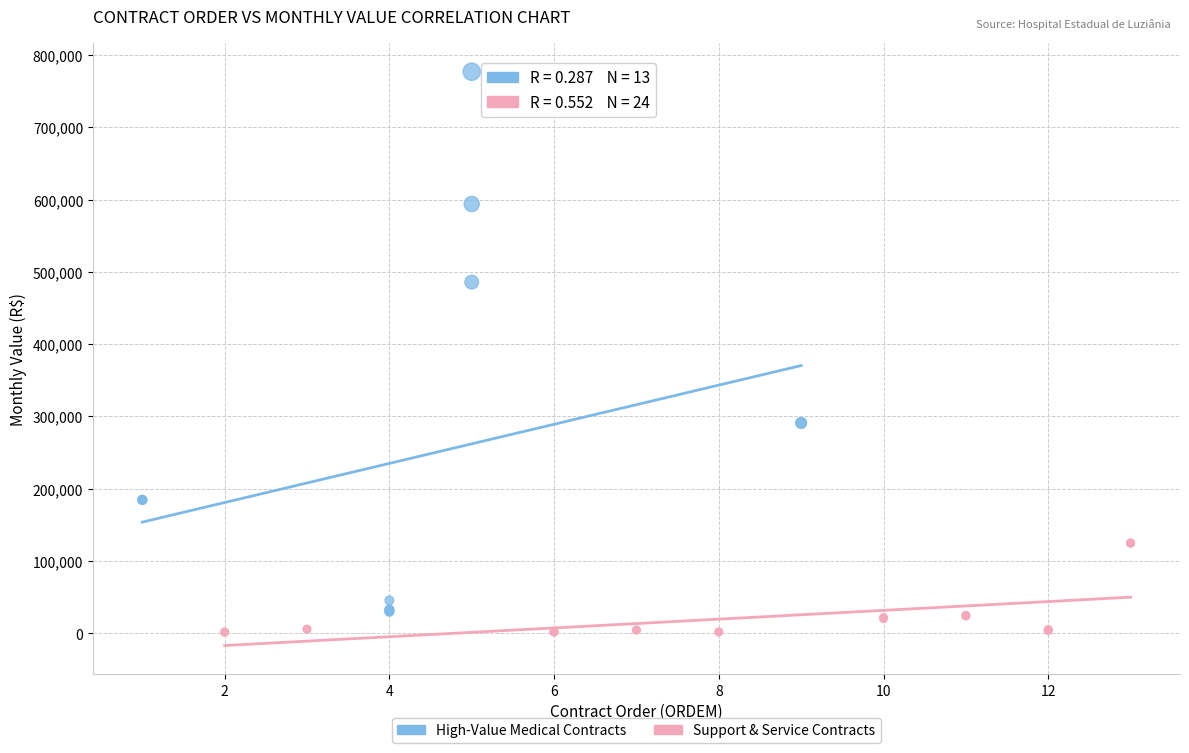

Which series contains the highest Y value?

High-Value Medical Contracts